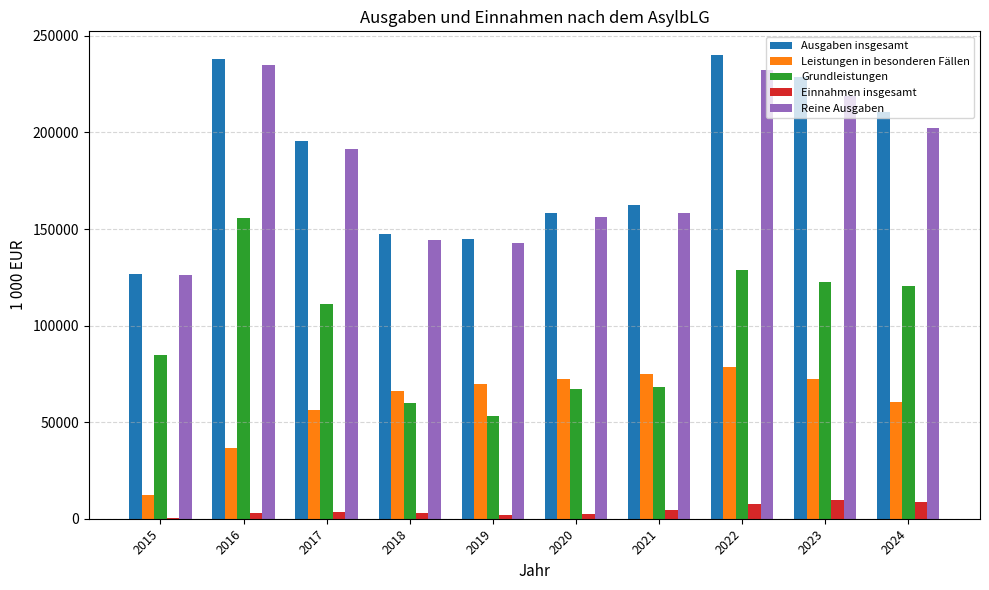

Is it true that Grundleistungen equals 211567 at 2022?

False